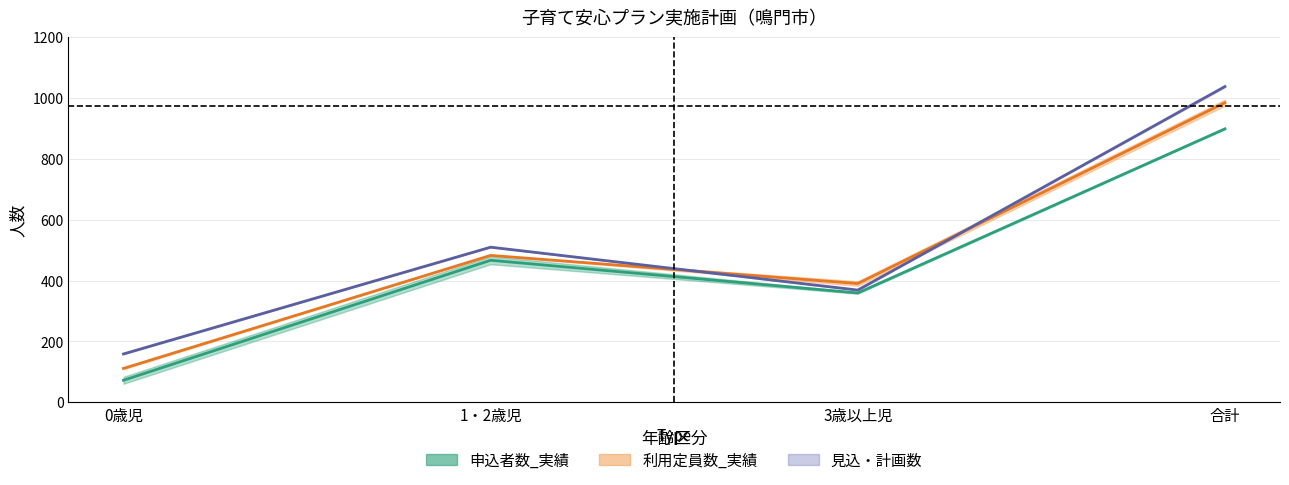

Count the 見込・計画数(中央) values in the range 369 to 1038.

3